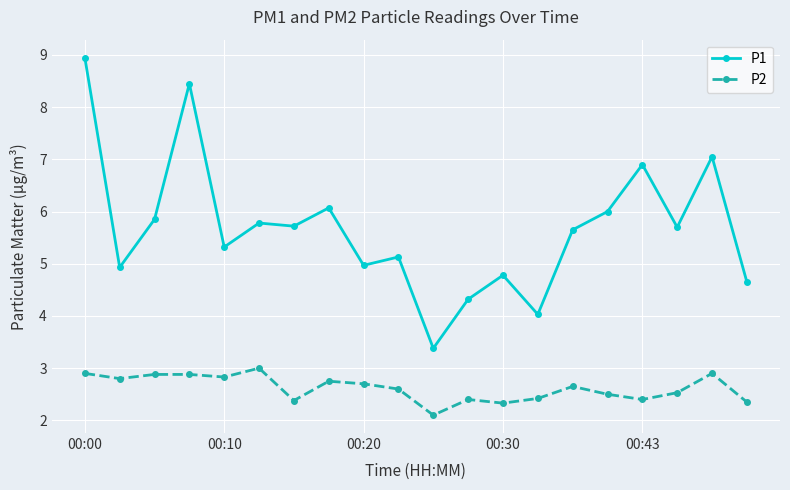

Which series has the largest total across all categories?

P1